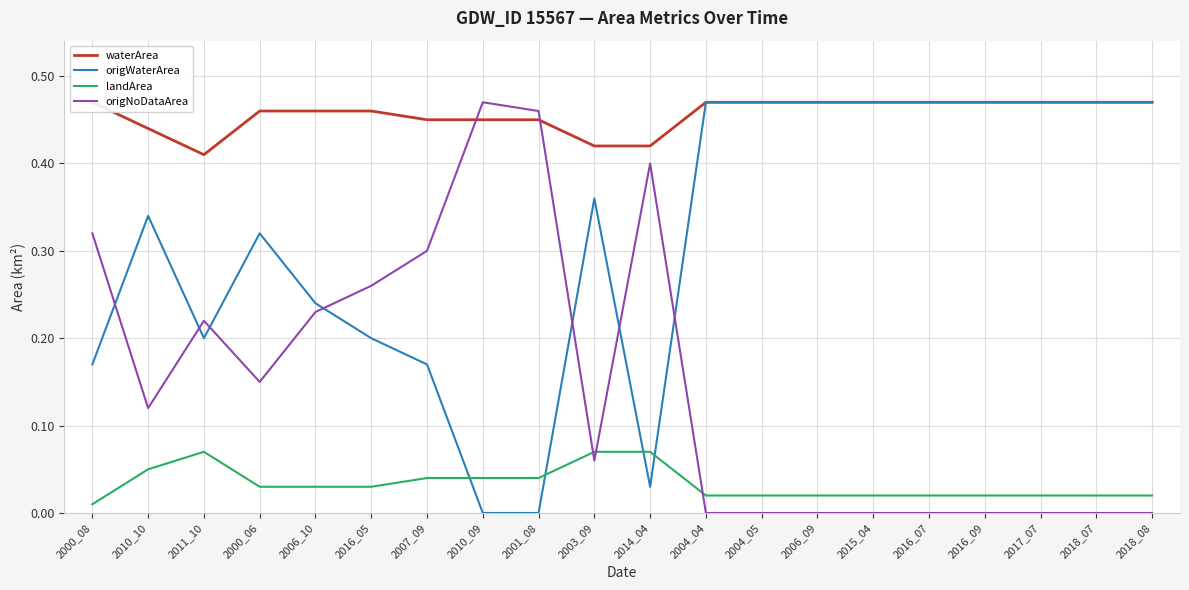

List the labels in order of origNoDataArea value, largest first.

2010_09, 2001_08, 2014_04, 2000_08, 2007_09, 2016_05, 2006_10, 2011_10, 2000_06, 2010_10, 2003_09, 2004_04, 2004_05, 2006_09, 2015_04, 2016_07, 2016_09, 2017_07, 2018_07, 2018_08